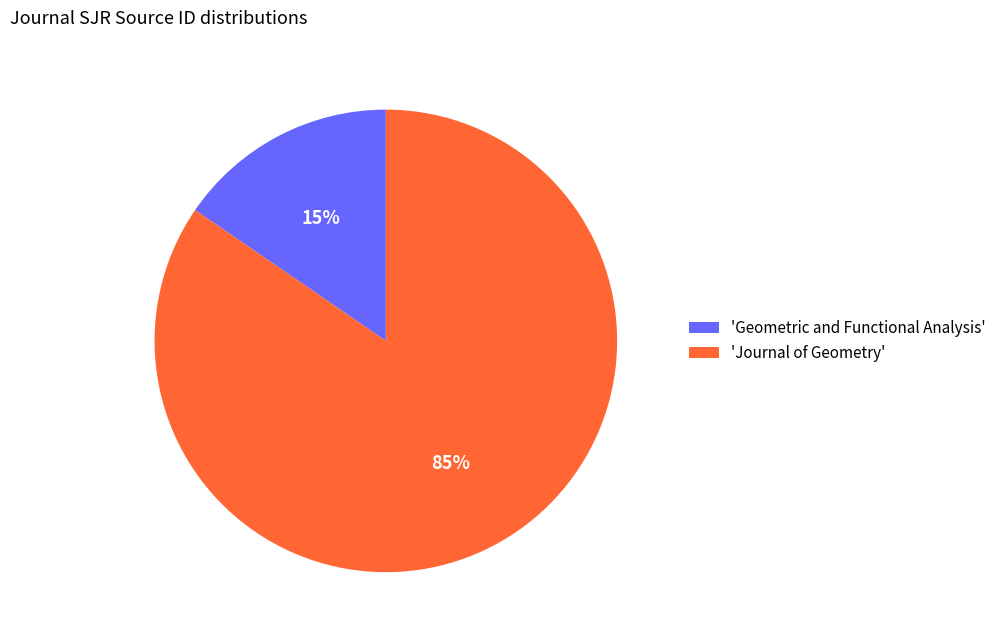

What is the majority slice?

'Journal of Geometry'